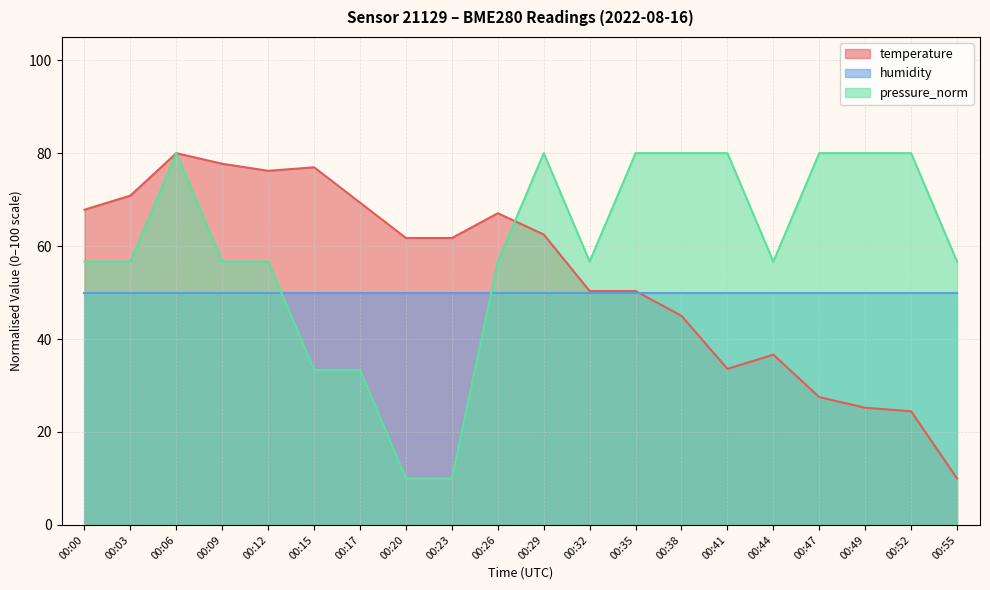

What is the highest value of the temperature series?

80.0